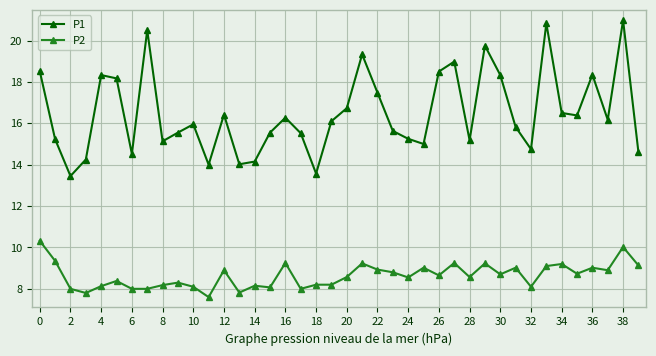

Is this an area chart (filled region under the line)?

No